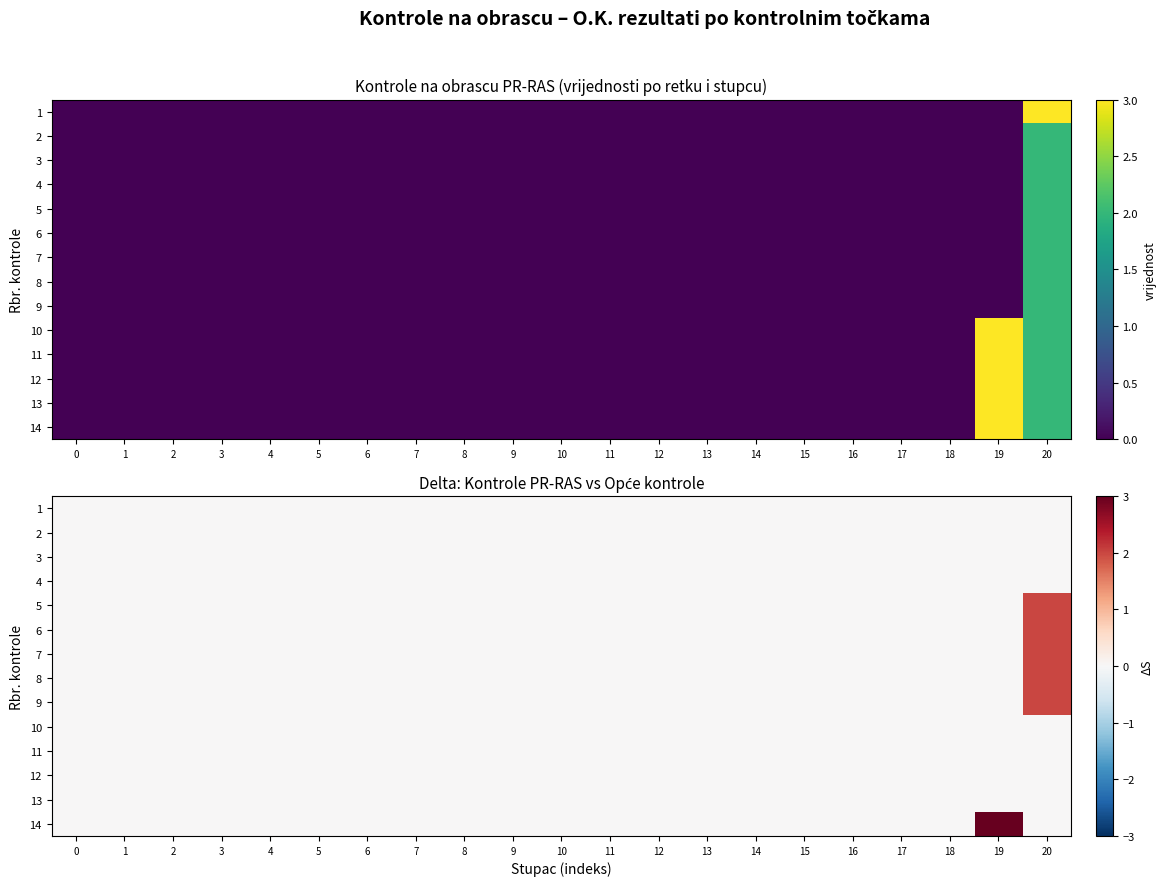

Is it true that 13 equals 0 at 11?

True